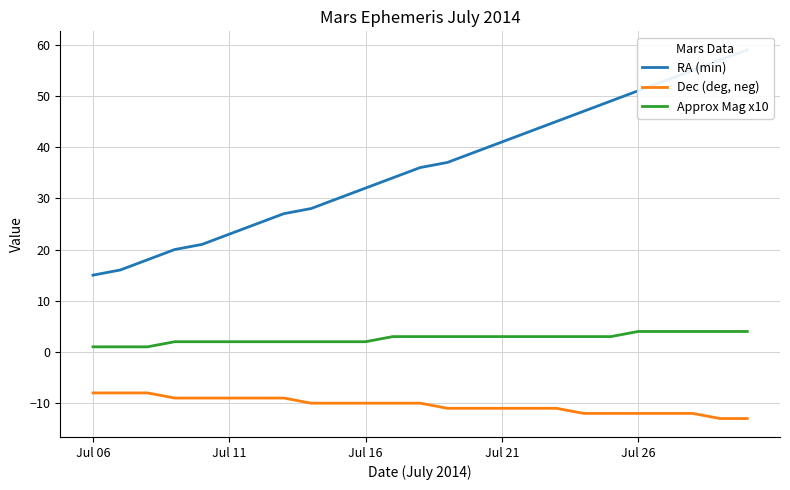

Is it true that Dec (deg, neg) equals -7 at Jul 21?

False